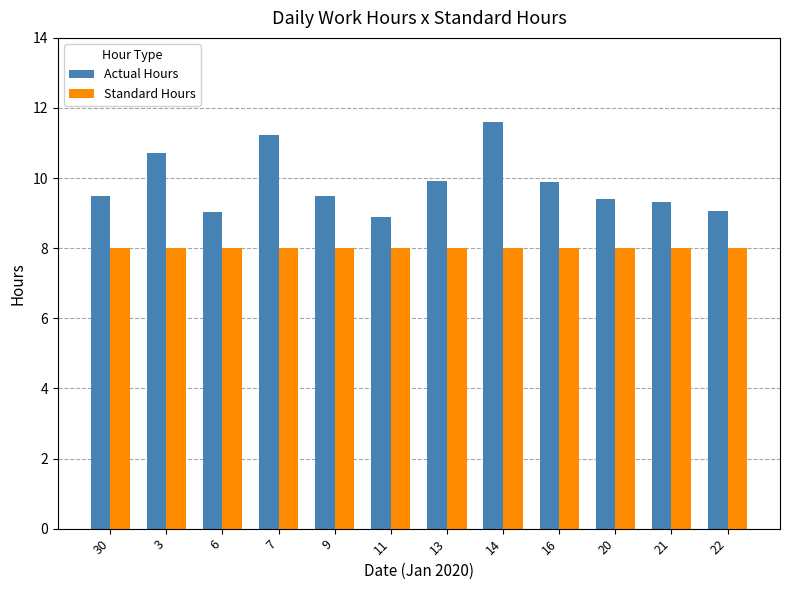

What is the difference between the highest and lowest values at 14?

3.6